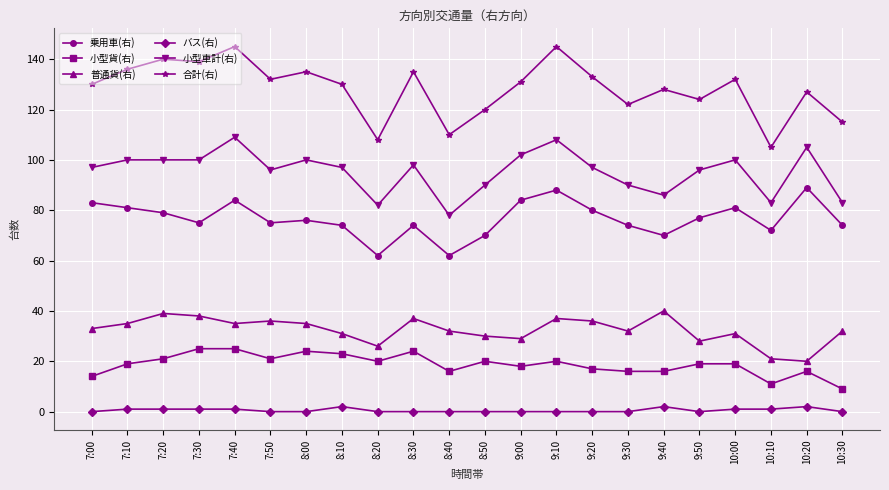

Which series has the largest total across all categories?

合計(右)